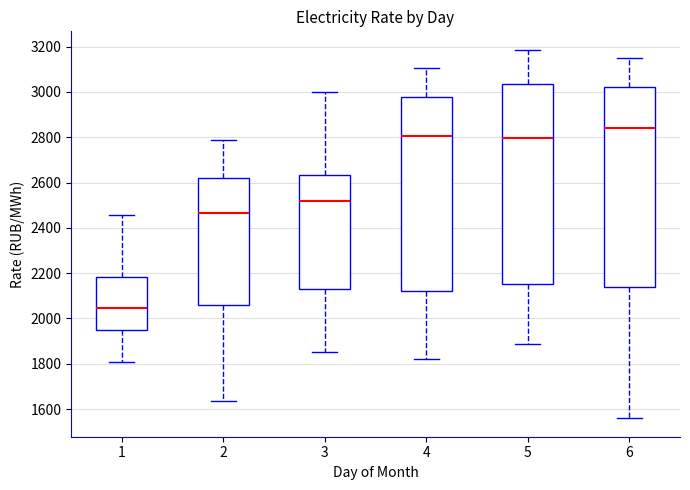

Reading left to right, transcribe this box plot: for each box, give where its median line is, the range the box spans, and where its two whiskers end, as read against the y-axis. The values are not printed on the chart, so give them approximately, as read against the axis.

1: median 2040, box 1960 to 2180, whiskers 1800 to 2460
2: median 2460, box 2060 to 2620, whiskers 1640 to 2780
3: median 2520, box 2120 to 2640, whiskers 1860 to 3000
4: median 2800, box 2120 to 2980, whiskers 1820 to 3100
5: median 2800, box 2160 to 3040, whiskers 1880 to 3180
6: median 2840, box 2140 to 3020, whiskers 1560 to 3140